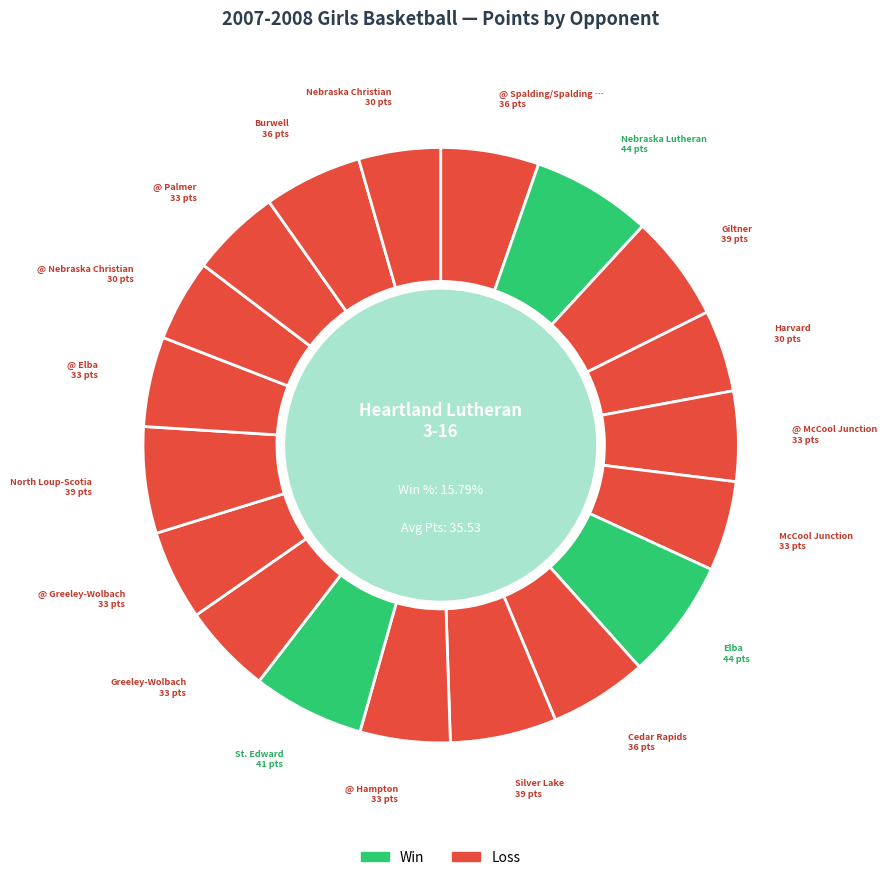

Does @ Hampton represent more than half of the total?

No